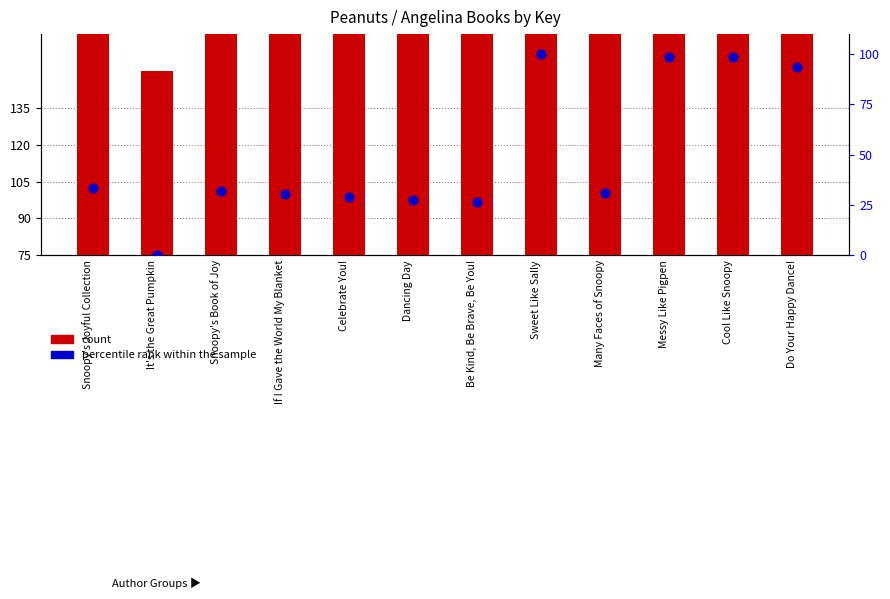

Which series has the largest Y range (max minus min)?

percentile rank within the sample